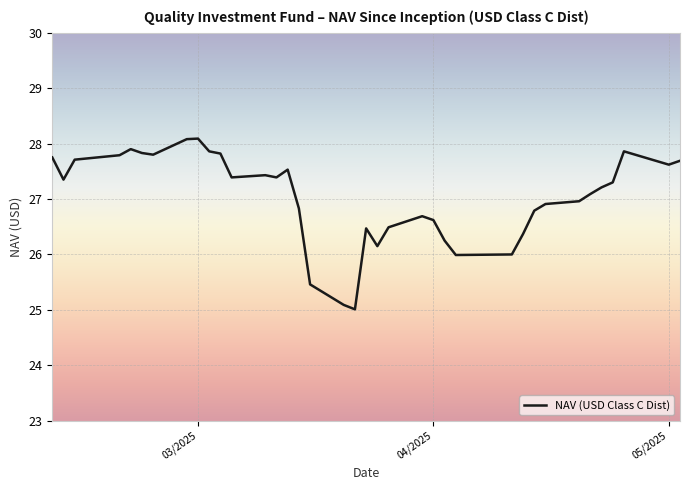

Count the number of categories in the chart.

37